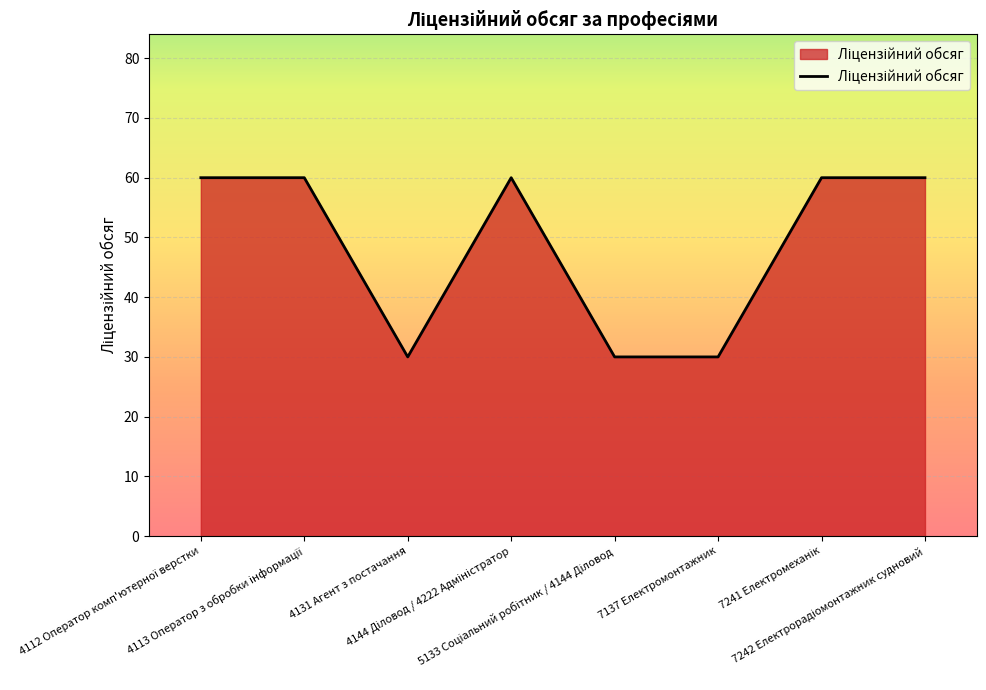

What is the greatest value displayed?

60